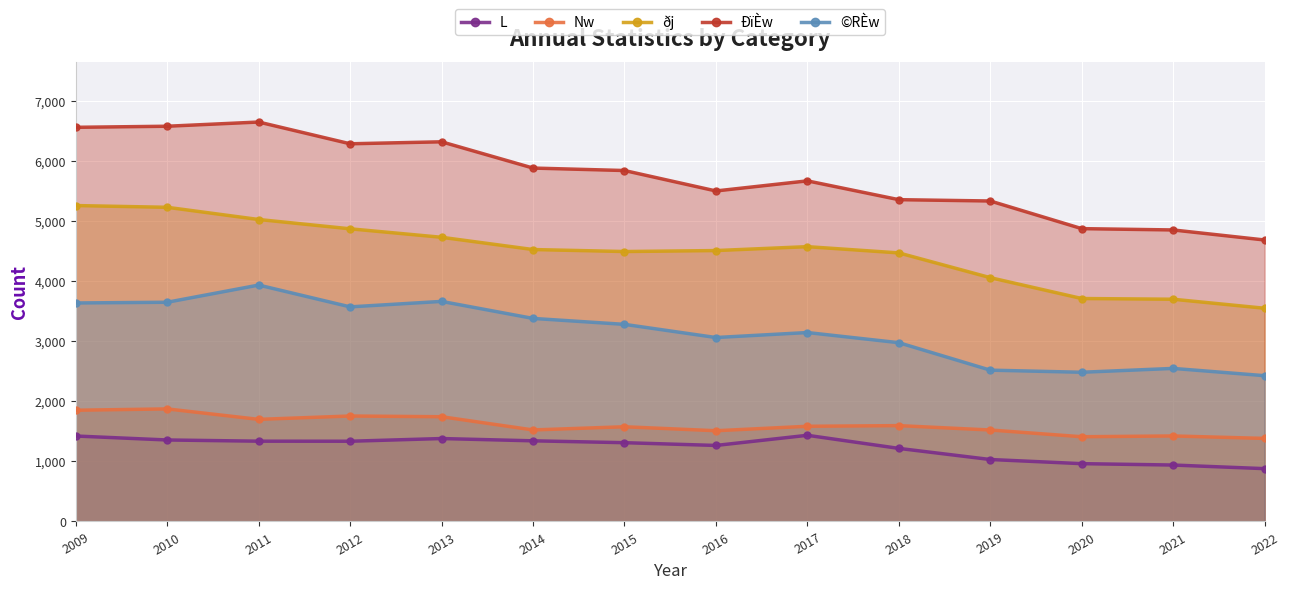

What is the sum of the ©RÈw values at 2011 and 2013?

7596